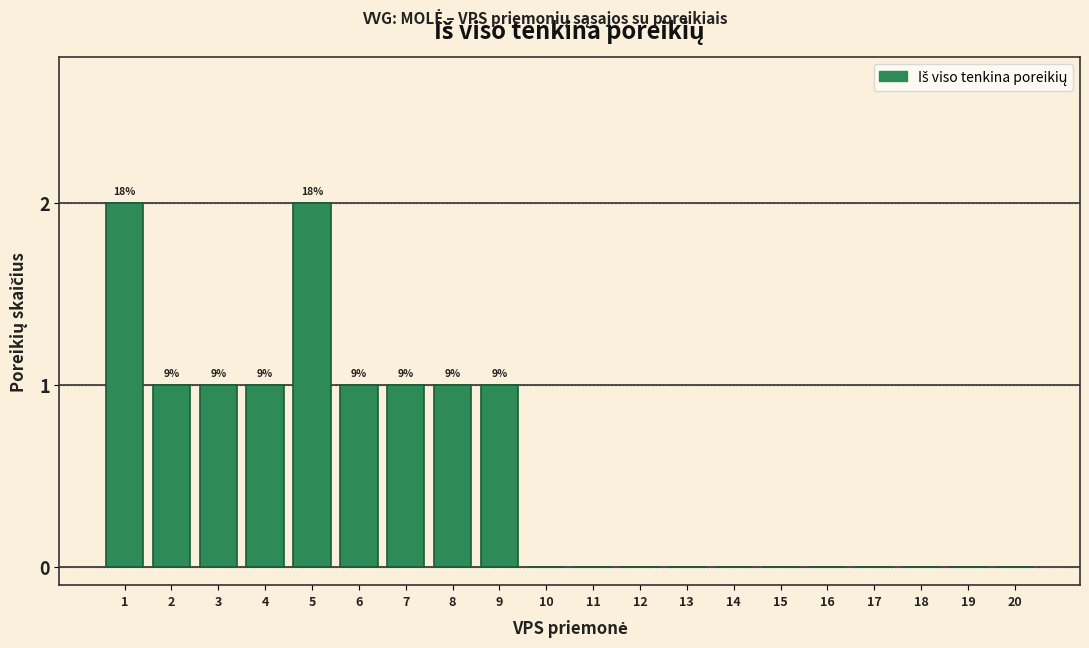

Reading left to right, transcribe all the data shown in this chart.

1=2	2=1	3=1	4=1	5=2	6=1	7=1	8=1	9=1	10=0	11=0	12=0	13=0	14=0	15=0	16=0	17=0	18=0	19=0	20=0